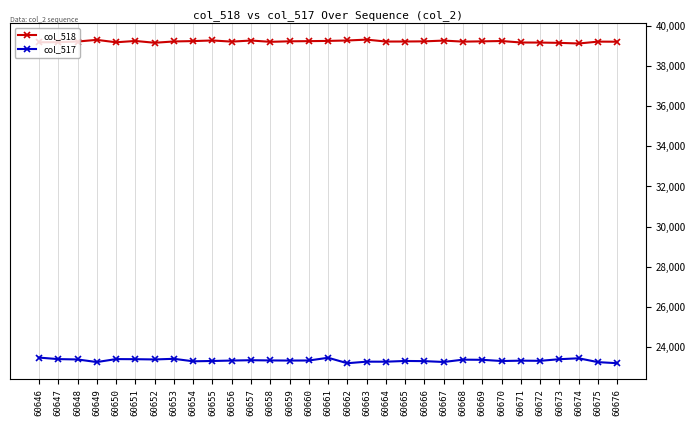

What are all the series names shown in the legend?

col_518, col_517